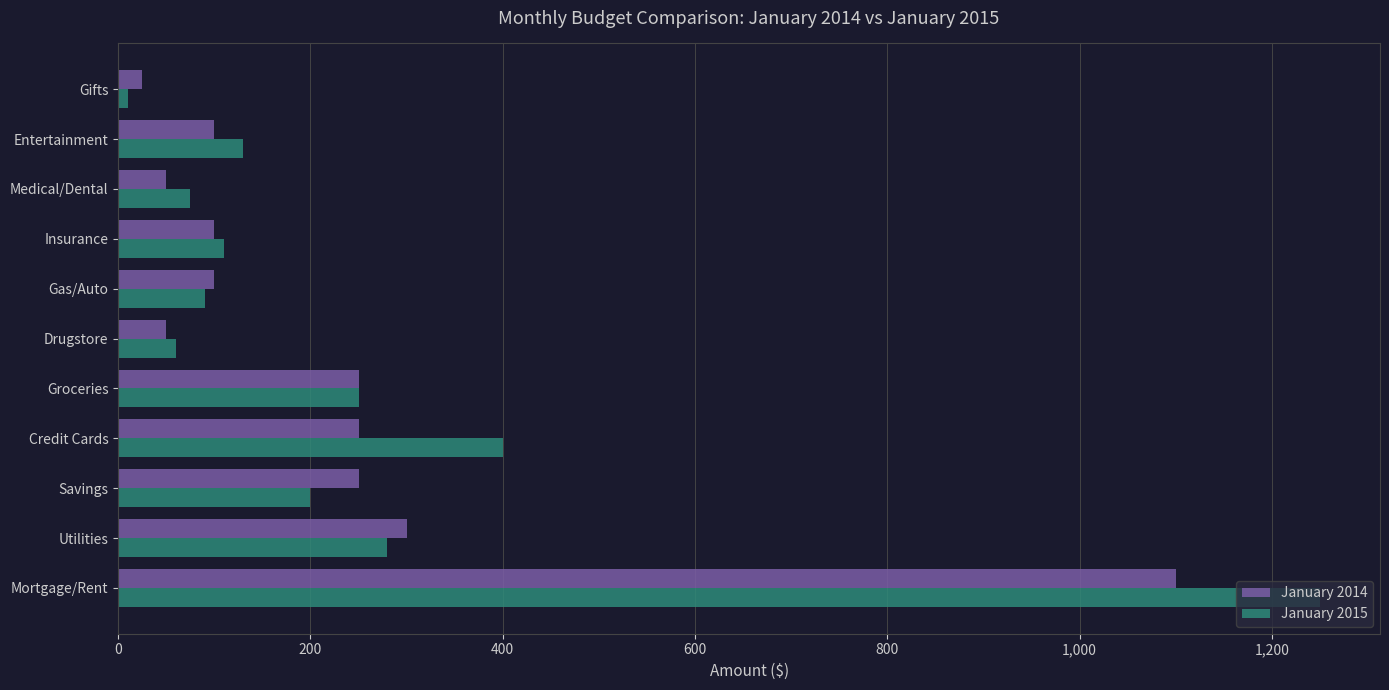

At which category is the sum across all series the highest?

Mortgage/Rent